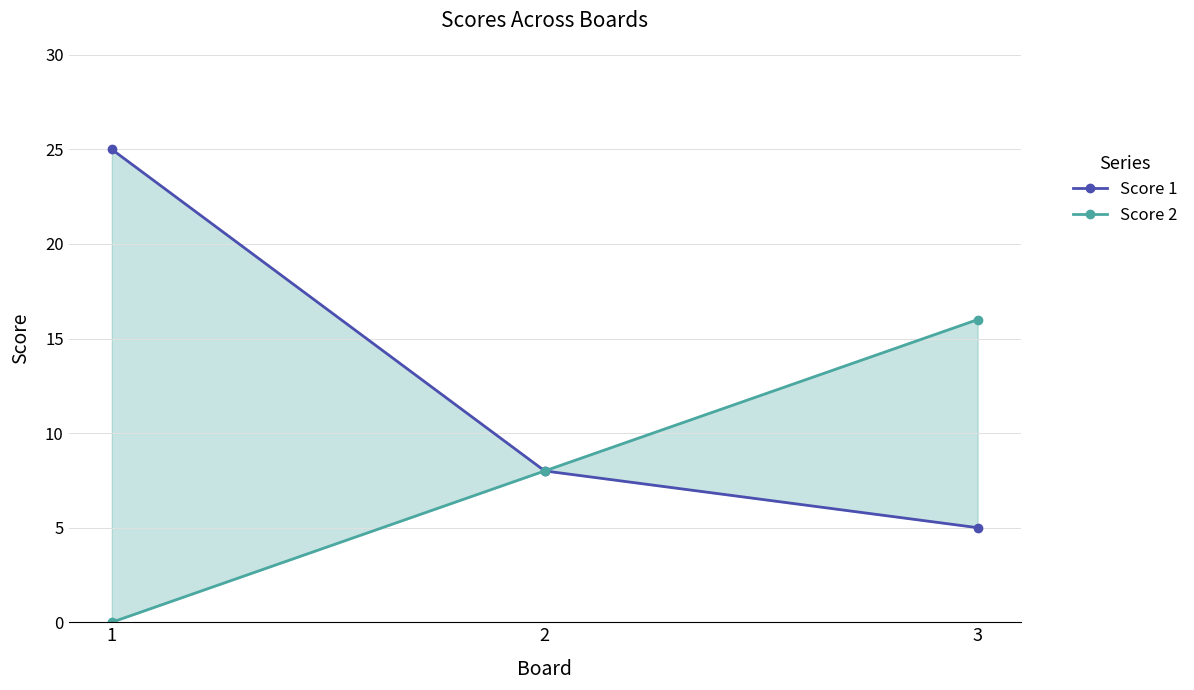

At how many categories does at least one series exceed 6?

3